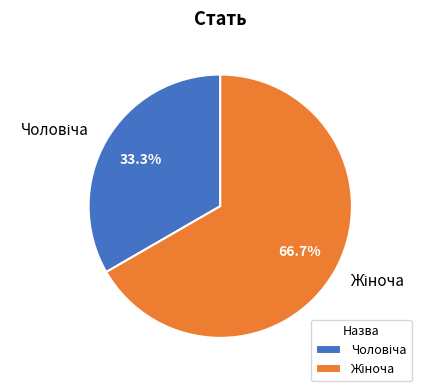

Count the number of slices in the pie.

2